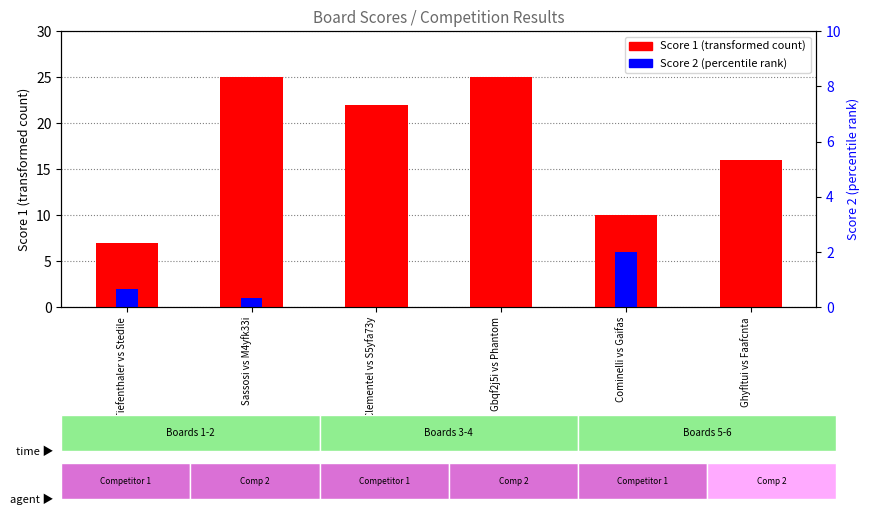

What are all the series names shown in the legend?

Score 1, Score 2